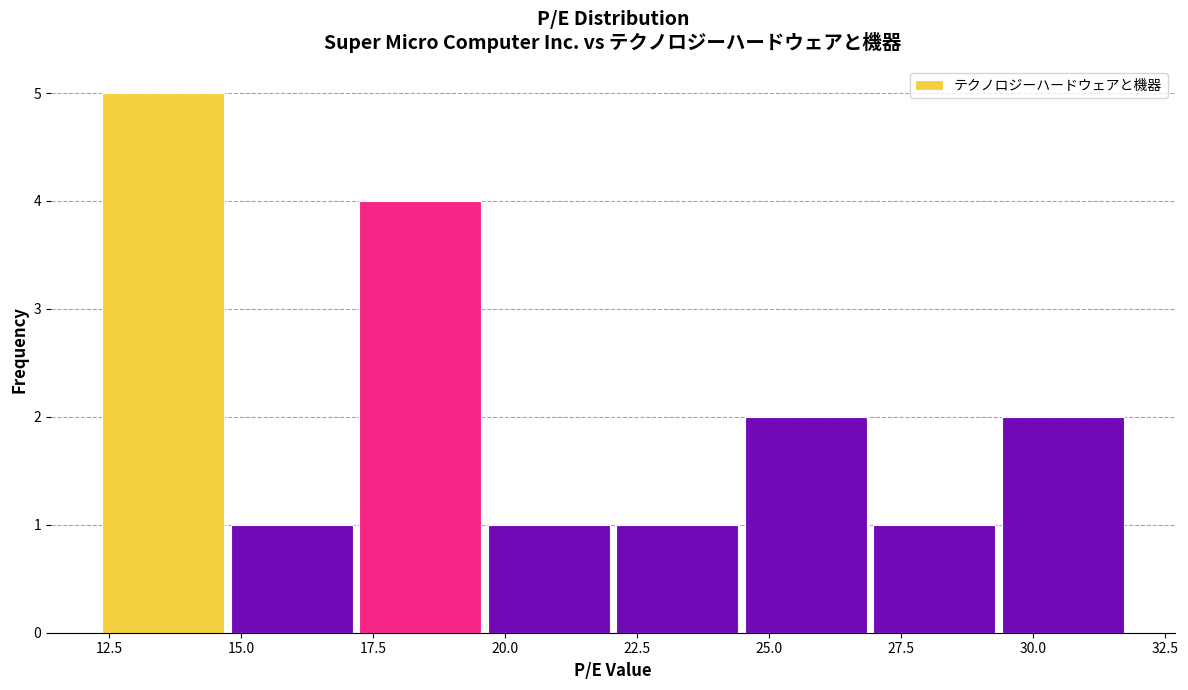

What is the height of the bar covering 14.5 to 17.0 on the x-axis? Neither the bar edges nor the heights are printed on the chart, so give them approximately, as read against the axes.

1